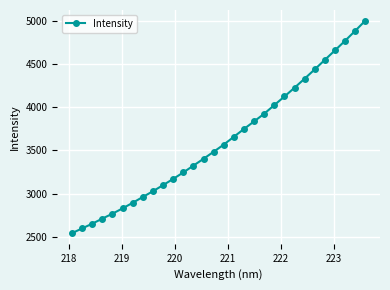

Is this an area chart (filled region under the line)?

No